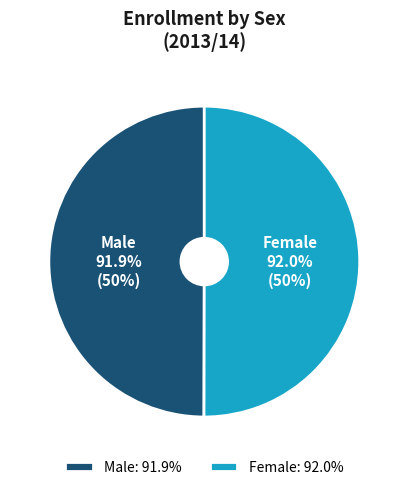

Is it true that Male is 50% of the pie?

True